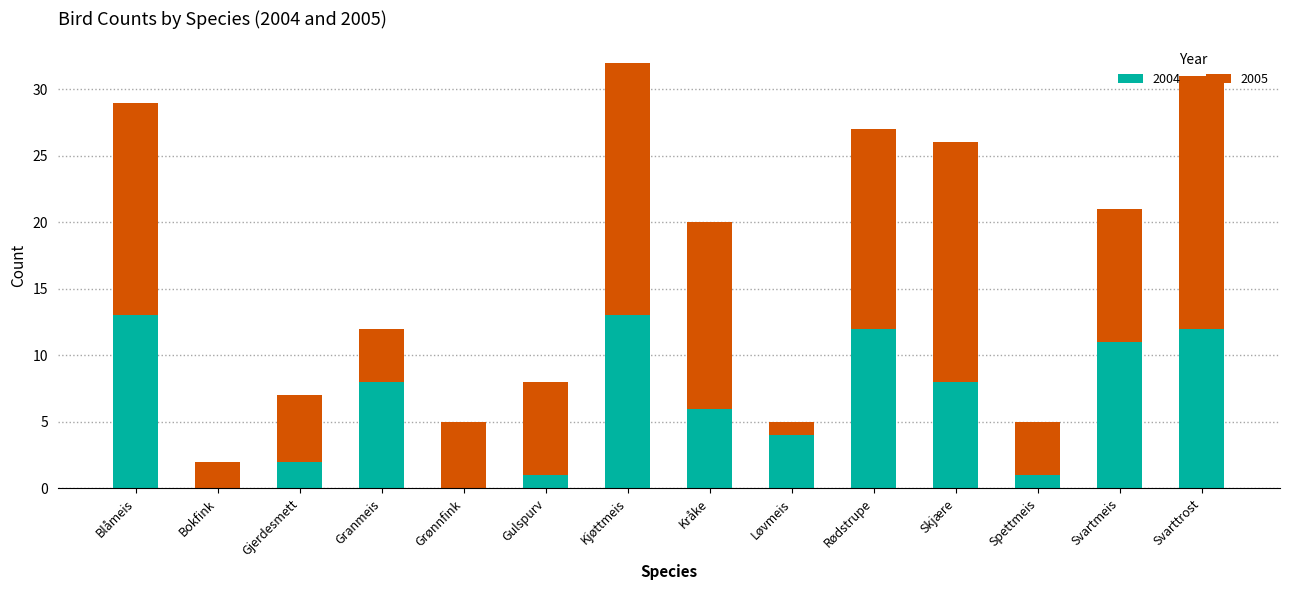

What is the sum of the 2004 values at Svarttrost and Blåmeis?

25